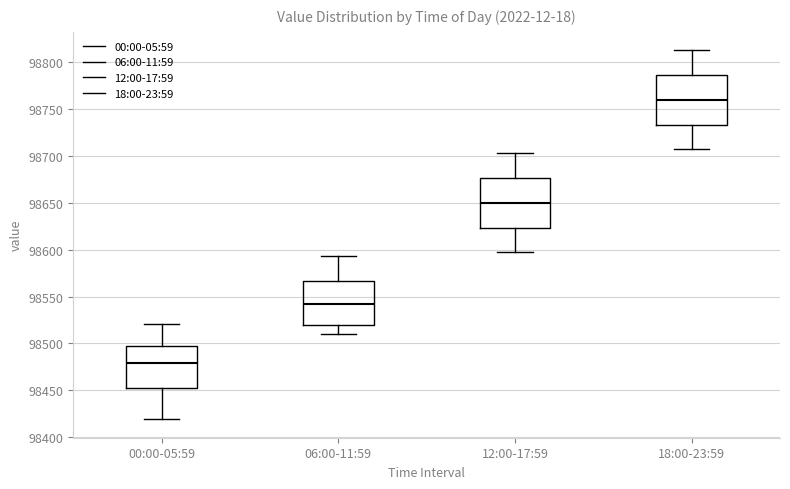

Which box's median line is the highest?

18:00-23:59